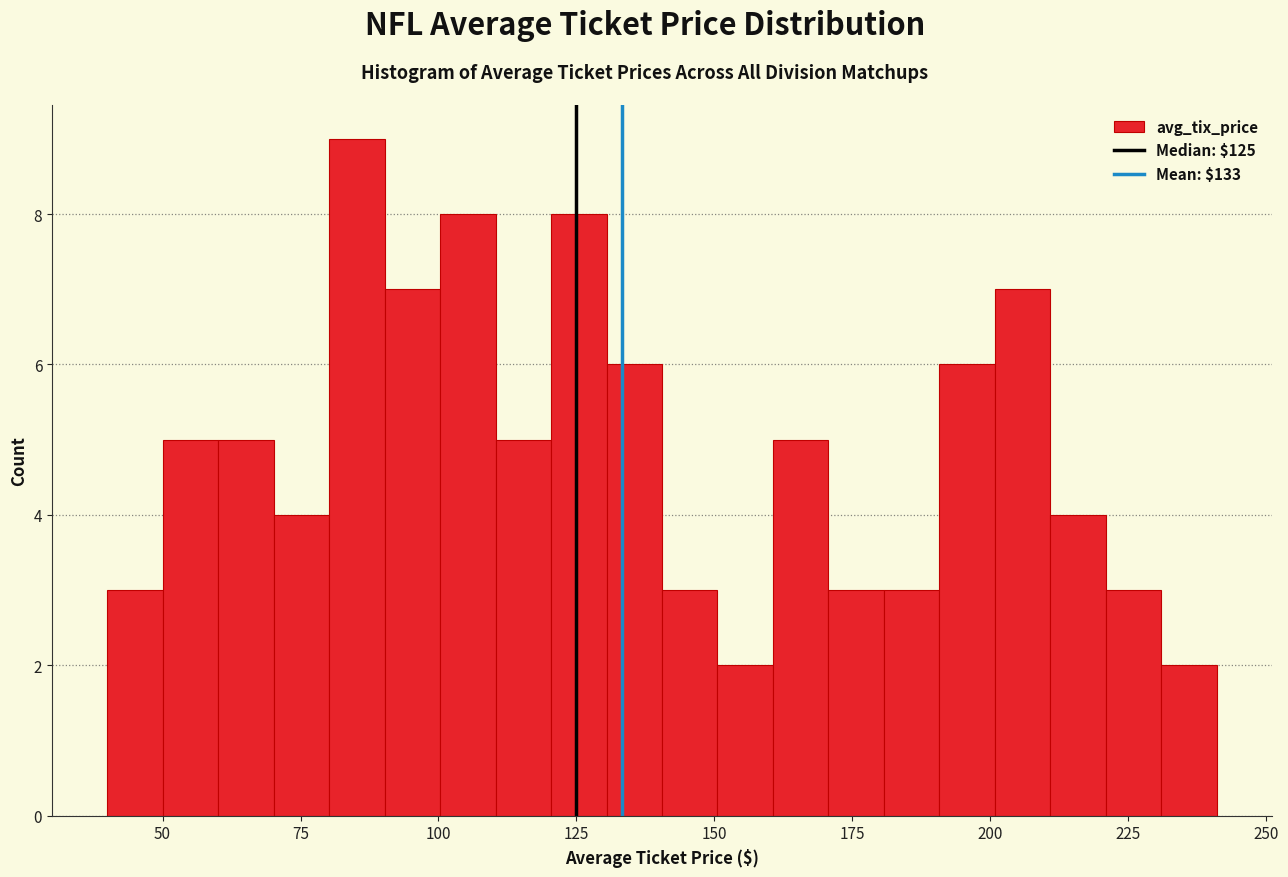

Read against the x-axis, roughly where is the centre of the tallest bar?

85